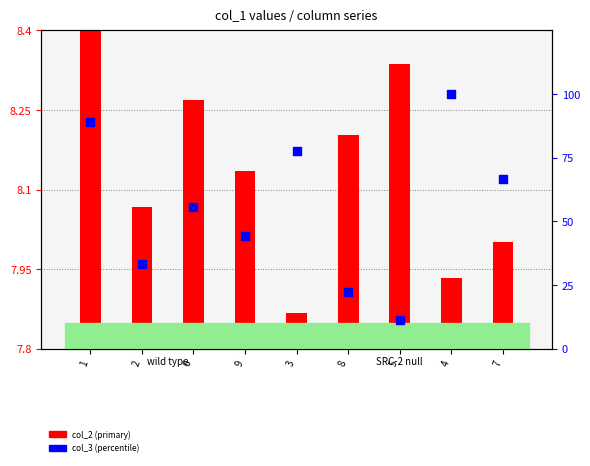

Which series reaches the minimum Y coordinate?

col_2 (primary)